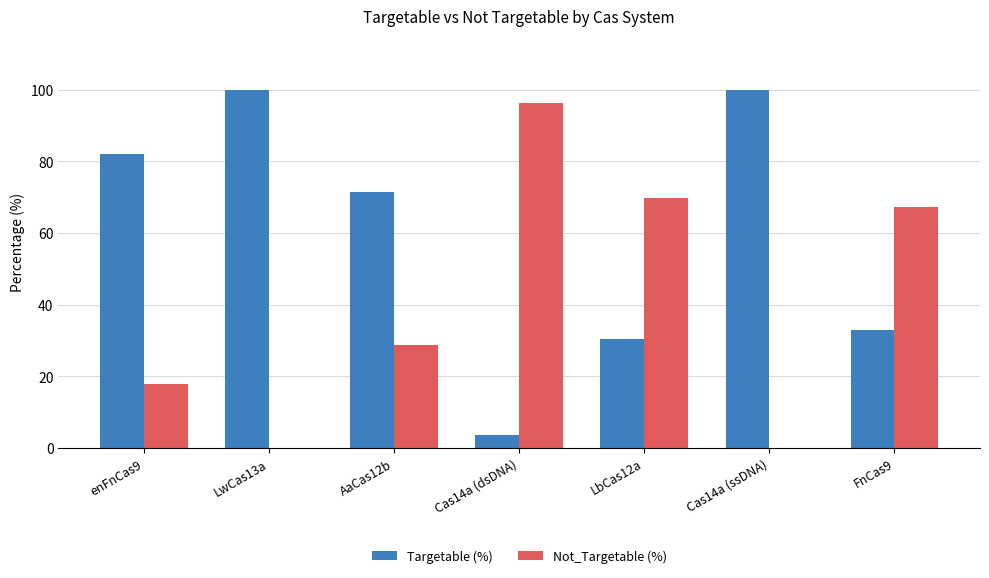

How many data points does each series have?

7